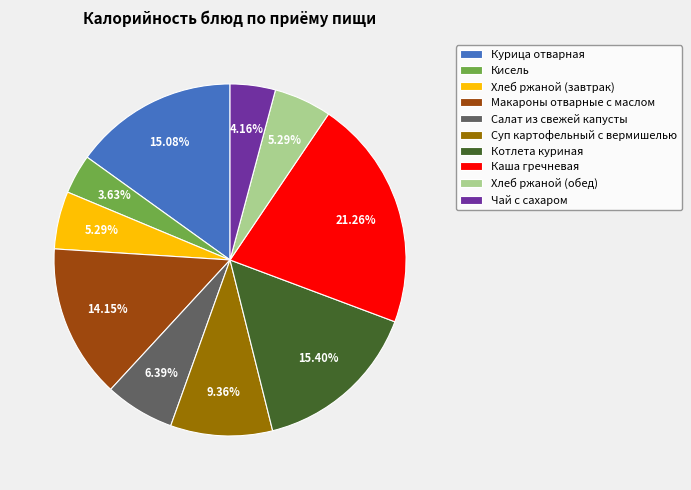

The Макароны отварные с маслом slice represents 3% of the pie. True or false?

False